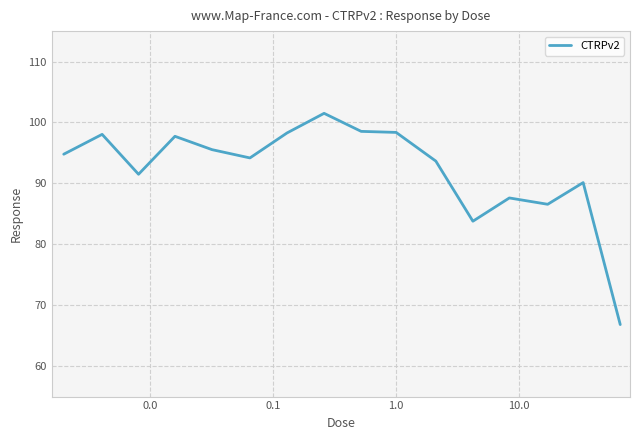

What is the greatest value displayed?

101.5